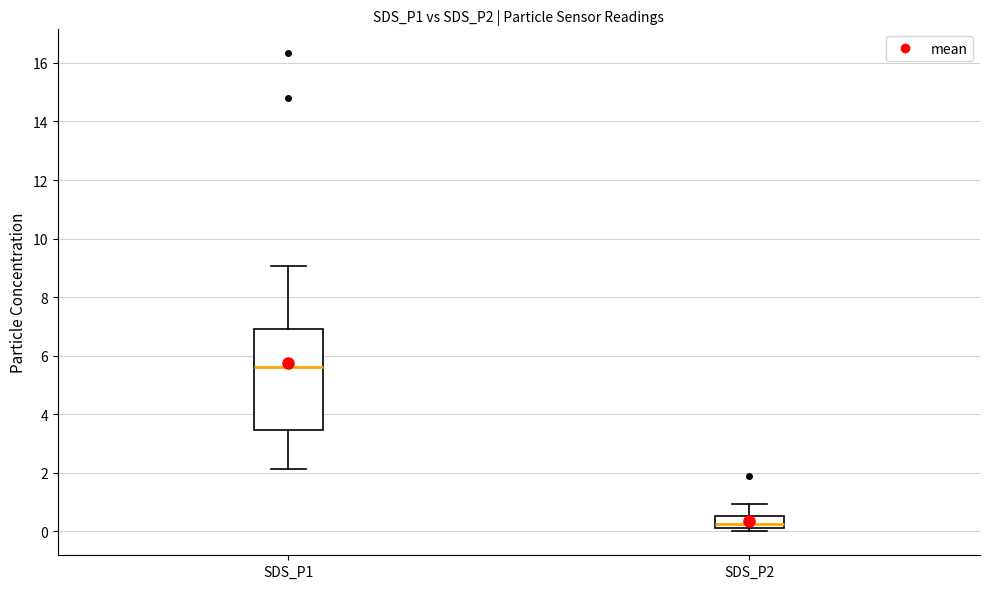

Reading left to right, read every box against the y-axis: the position of its median line, the range the box covers, and the ends of its whiskers. The values are not printed on the chart, so give them approximately, as read against the axis.

SDS_P1: median 5.6, box 3.4 to 7.0, whiskers 2.2 to 9.0
SDS_P2: median 0.2 (just above the box's lower edge), box 0.2 to 0.6, whiskers 0.0 to 1.0